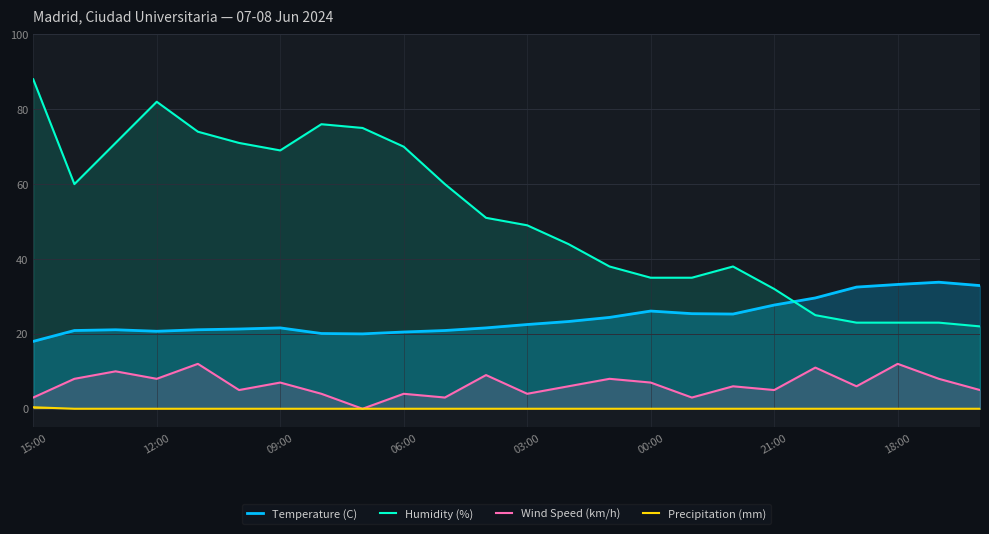

The value of Wind Speed (km/h) at 20 is 6.0. True or false?

True